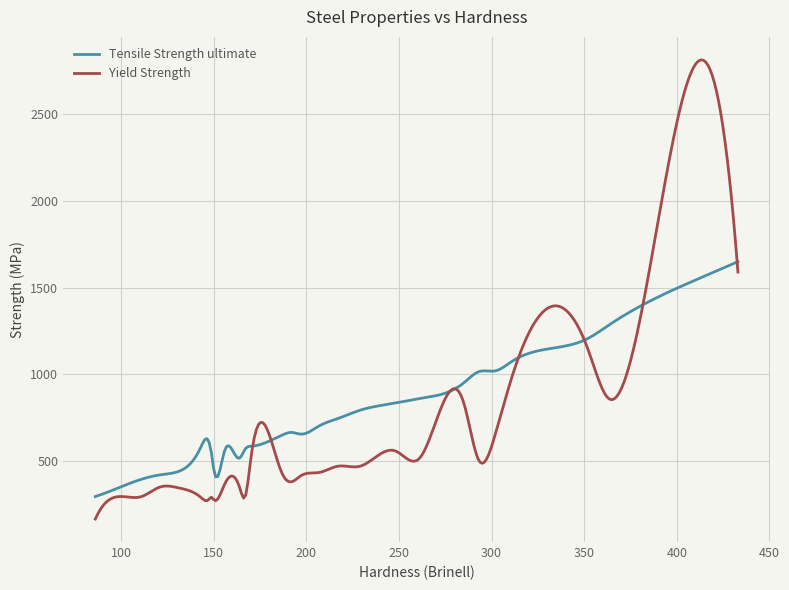

Rank the series by their maximum value, from highest to lowest.

Yield Strength, Tensile Strength ultimate